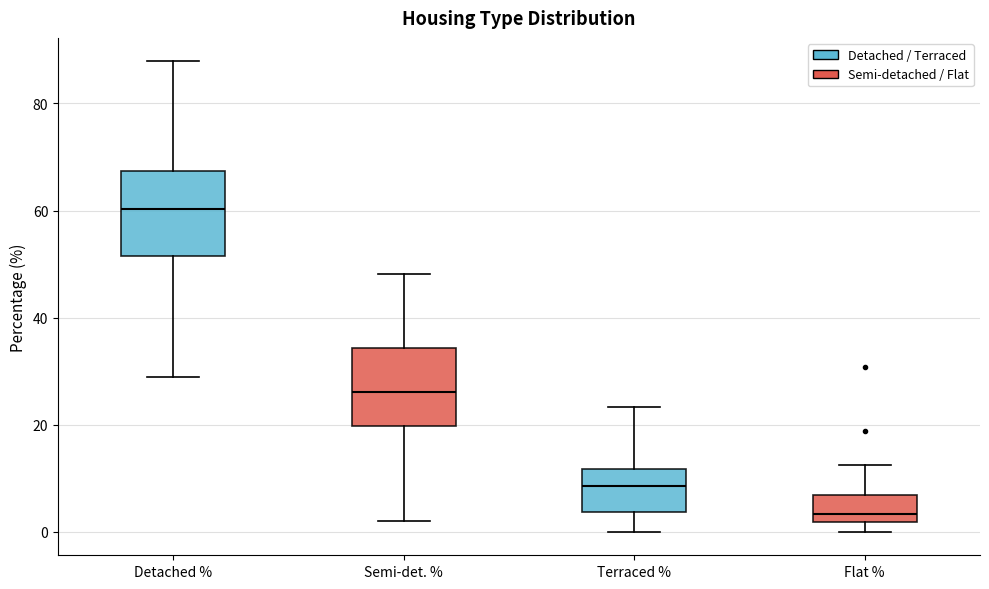

Reading left to right, read every box against the y-axis: the position of its median line, the range the box covers, and the ends of its whiskers. The values are not printed on the chart, so give them approximately, as read against the axis.

Detached %: median 60, box 52 to 68, whiskers 28 to 88
Semi-det. %: median 26, box 20 to 34, whiskers 2 to 48
Terraced %: median 8, box 4 to 12, whiskers 0 to 24
Flat %: median 4, box 2 to 6, whiskers 0 to 12